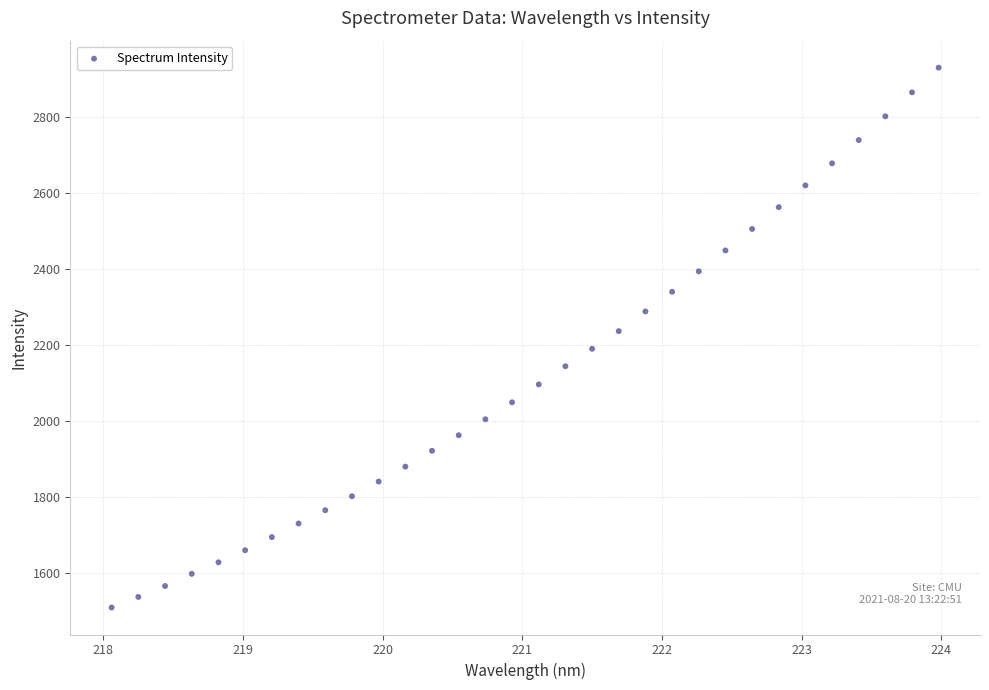

What is the range of Y values (max minus min)?

1420.4